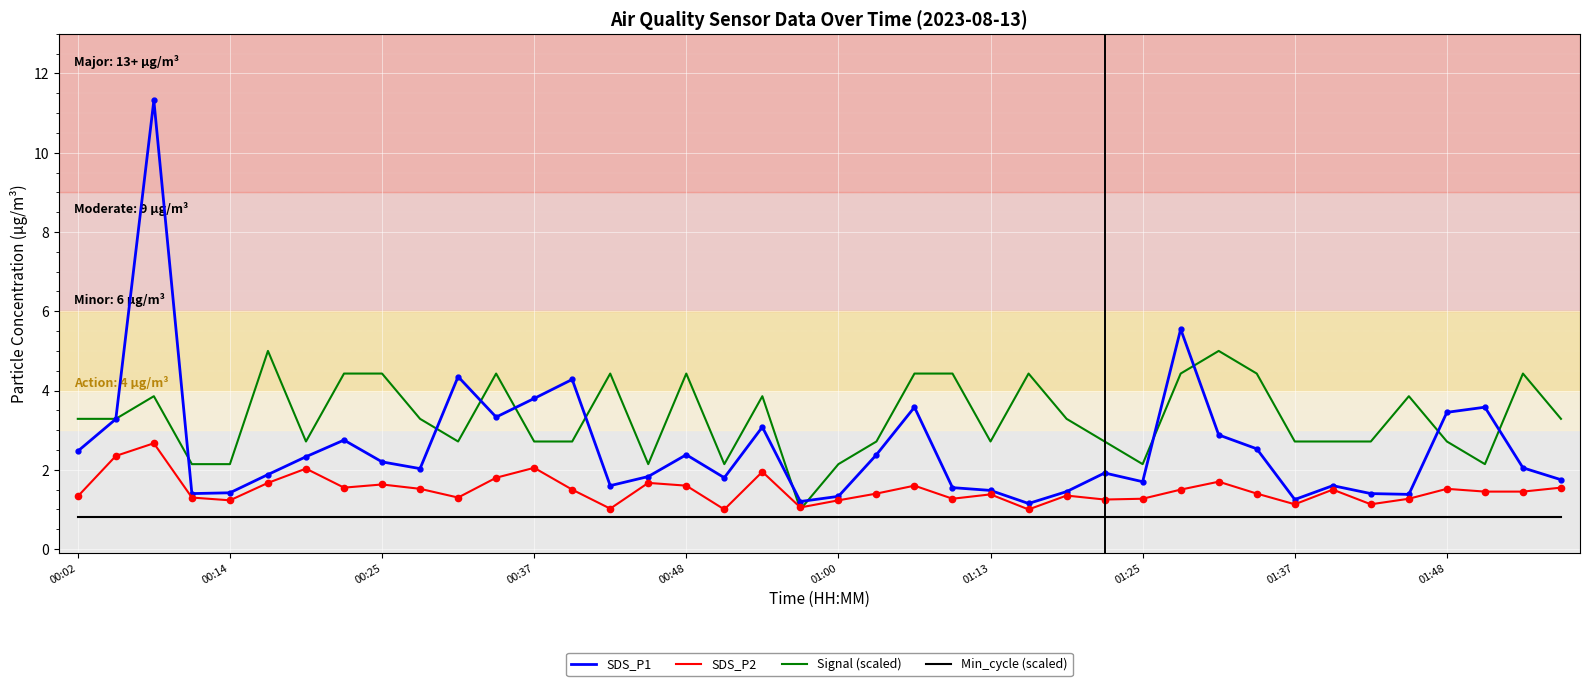

What is the smallest value displayed?

0.8